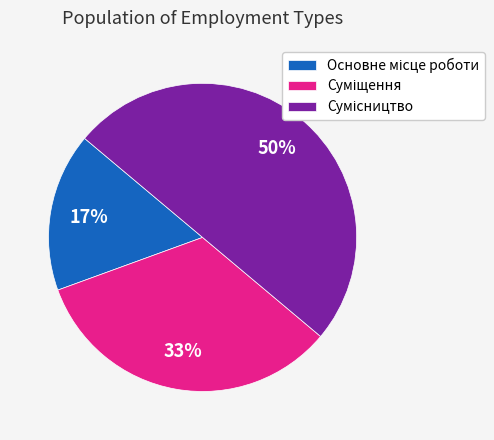

To the nearest percent, what is the average slice percentage?

33%